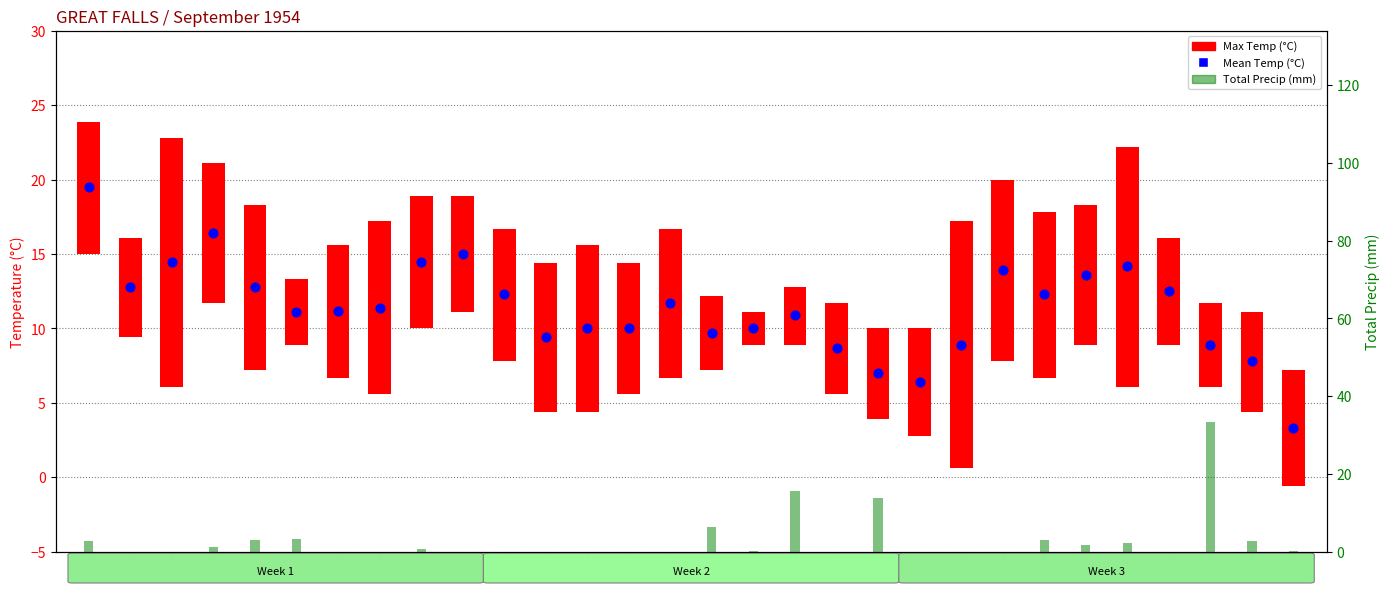

What is the total value across all series at 27?

12.5